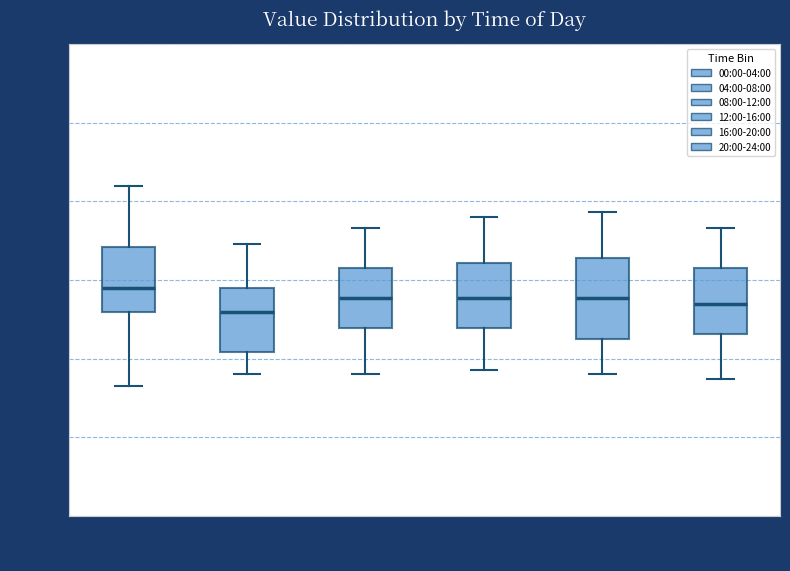

Reading left to right, transcribe this box plot: for each box, give where its median line is, the range the box spans, and where its two whiskers end, as read against the y-axis. The values are not printed on the chart, so give them approximately, as read against the axis.

00:00-04:00: median 8.95, box 8.80 to 9.20, whiskers 8.35 to 9.60
04:00-08:00: median 8.80, box 8.55 to 8.95, whiskers 8.40 to 9.25
08:00-12:00: median 8.90, box 8.70 to 9.10, whiskers 8.40 to 9.35
12:00-16:00: median 8.90, box 8.70 to 9.10, whiskers 8.45 to 9.40
16:00-20:00: median 8.90, box 8.60 to 9.15, whiskers 8.40 to 9.45
20:00-24:00: median 8.85, box 8.65 to 9.10, whiskers 8.35 to 9.35